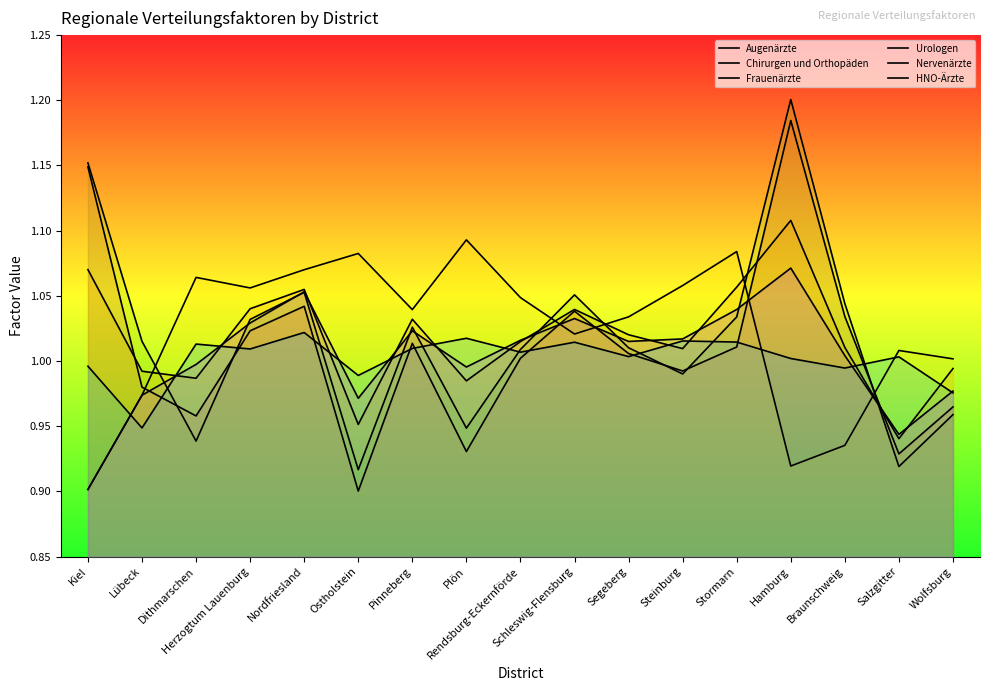

Reading right to left, list all the values displayed in this chart.

Augenärzte: 1.0	0.9	1.0	1.2	1.0	1.0	1.0	1.0	1.0	0.9	1.0	0.9	1.0	1.0	1.0	1.0	1.1
Chirurgen und Orthopäden: 1.0	0.9	1.0	1.1	1.1	1.0	1.0	1.0	1.0	1.0	1.0	1.0	1.1	1.0	1.0	1.0	1.1
Frauenärzte: 1.0	1.0	0.9	0.9	1.1	1.1	1.0	1.0	1.0	1.1	1.0	1.1	1.1	1.1	1.1	1.0	0.9
Urologen: 1.0	0.9	1.0	1.2	1.0	1.0	1.0	1.1	1.0	0.9	1.0	0.9	1.1	1.0	0.9	1.0	1.2
Nervenärzte: 1.0	1.0	1.0	1.0	1.0	1.0	1.0	1.0	1.0	1.0	1.0	1.0	1.0	1.0	1.0	0.9	1.0
HNO-Ärzte: 1.0	0.9	1.0	1.1	1.0	1.0	1.0	1.0	1.0	1.0	1.0	1.0	1.1	1.0	1.0	1.0	0.9